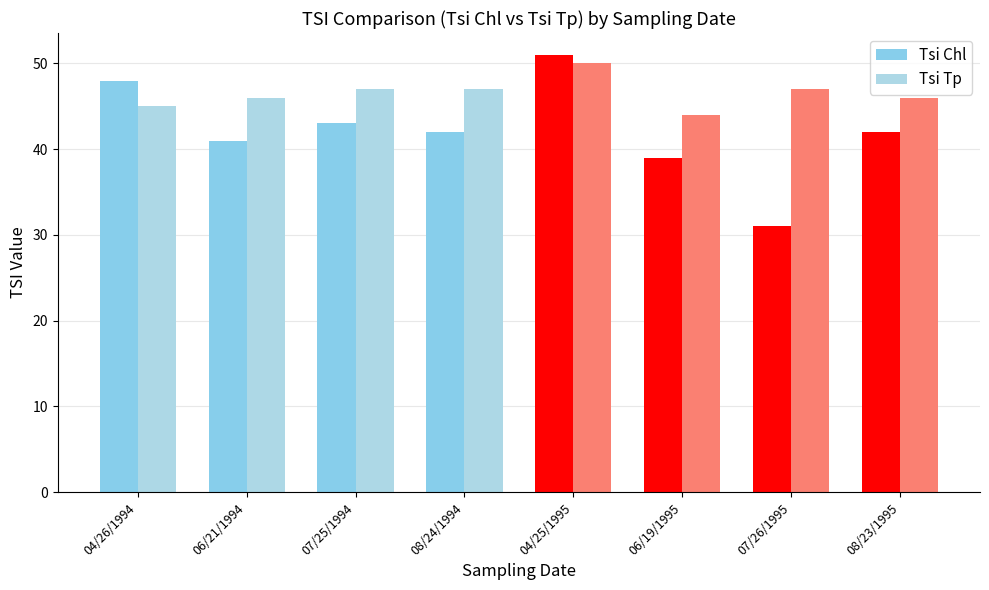

Reading left to right, transcribe all the data shown in this chart.

Tsi Chl: 48	41	43	42	51	39	31	42
Tsi Tp: 45	46	47	47	50	44	47	46